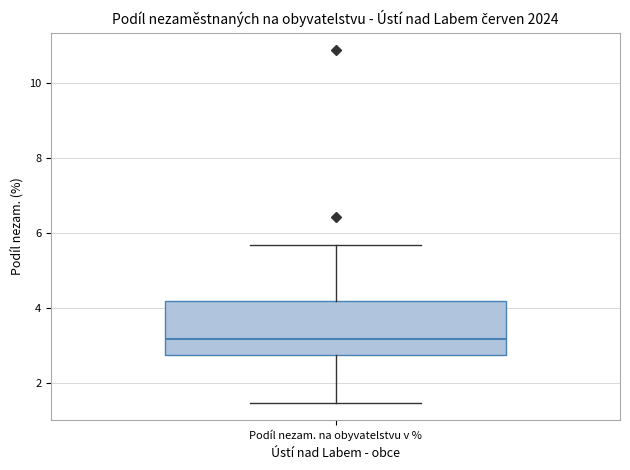

Where is the upper edge of the box for Podíl nezam. na obyvatelstvu v % on the y-axis? The values are not printed on the chart, so give them approximately, as read against the axis.

4.2